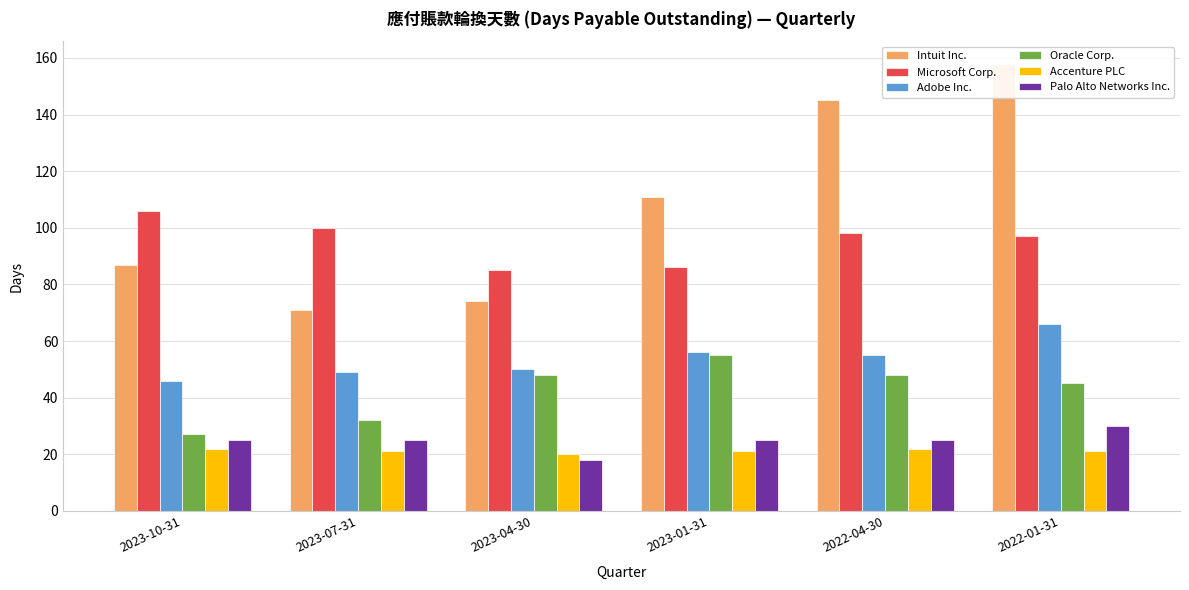

Between 2023-10-31 and 2023-04-30, which series saw the biggest shift?

Microsoft Corp.